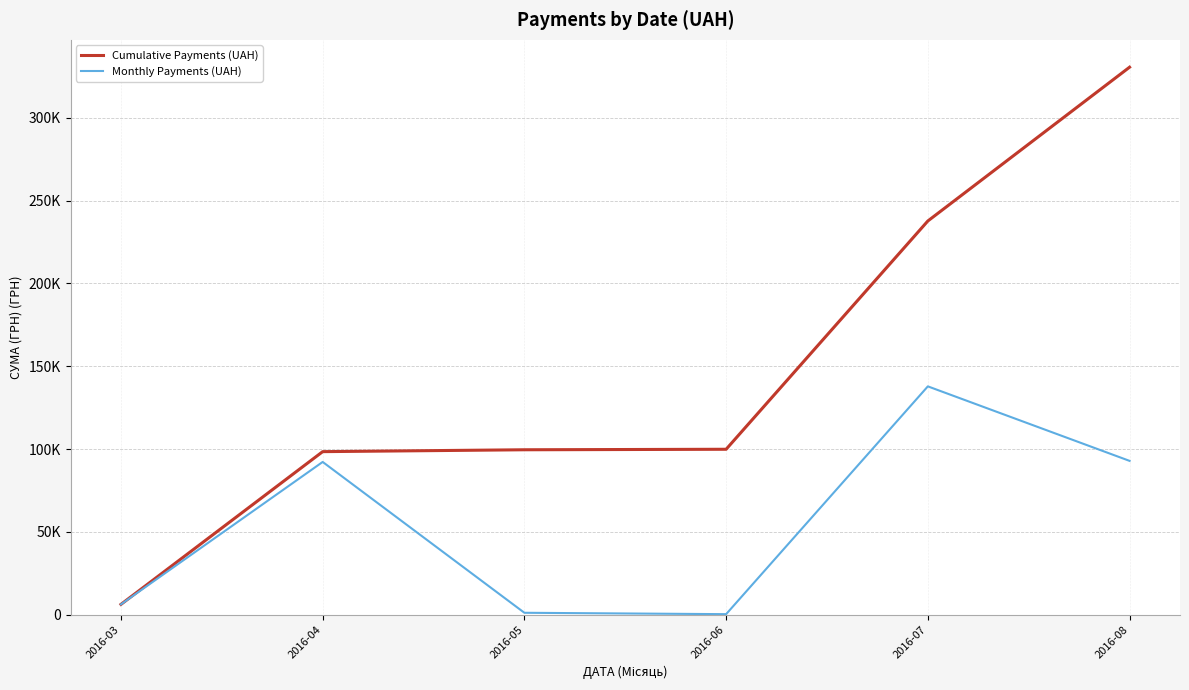

Does the chart have visible grid lines?

Yes